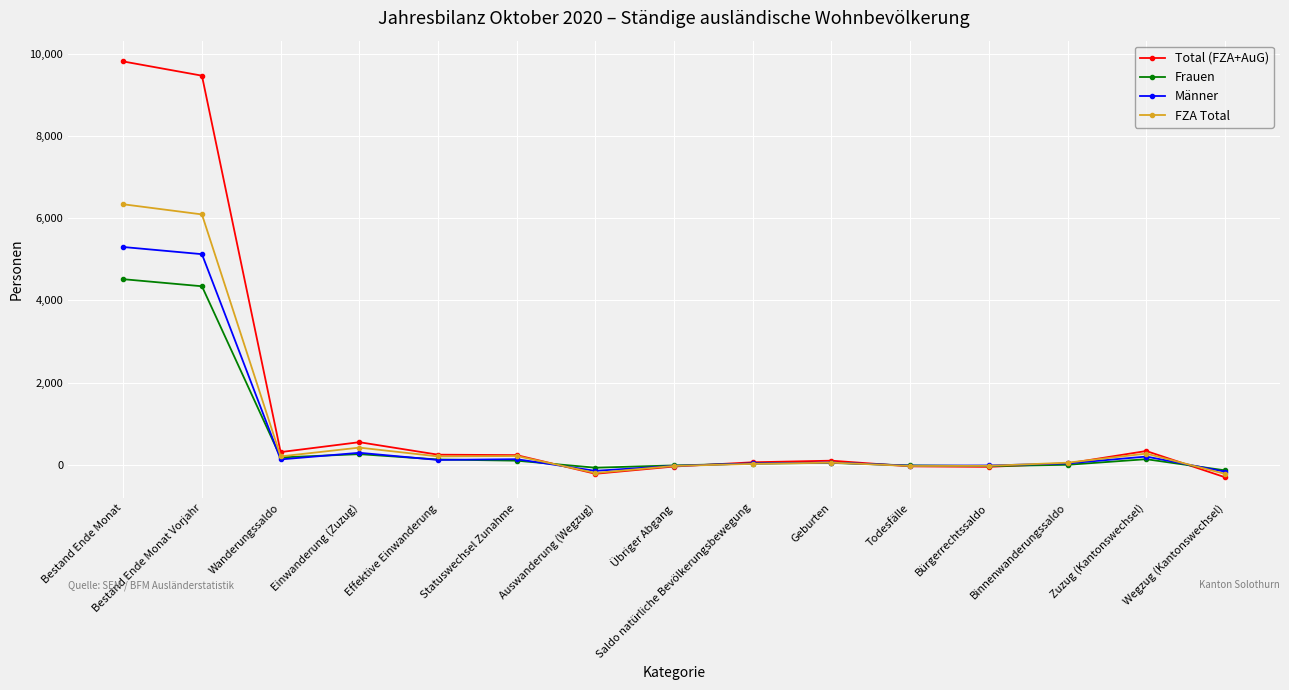

Which series ends up on top after the final intersection of Frauen and Männer?

Frauen